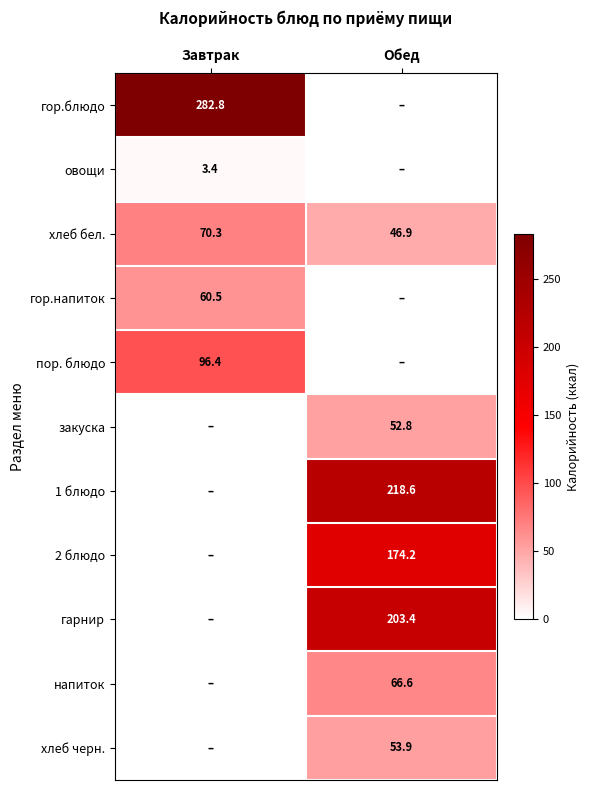

Is it true that 1 блюдо equals 218.6 at Обед?

True